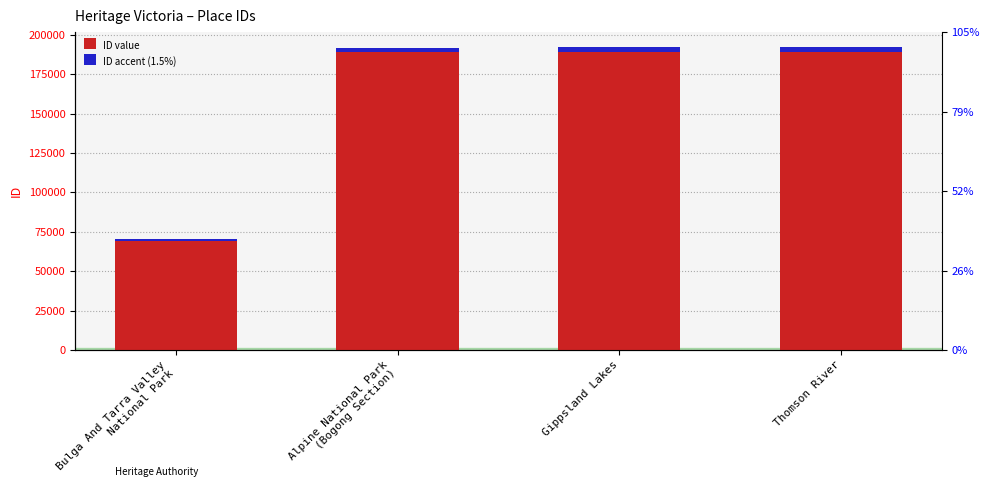

Reading left to right, list all the values displayed in this chart.

ID value: Bulga And Tarra Valley
National Park=70485.0	Alpine National Park
(Bogong Section)=191860.0	Gippsland Lakes=191888.0	Thomson River=192047.0
ID accent (1.5%): Bulga And Tarra Valley
National Park=1057.3	Alpine National Park
(Bogong Section)=2877.9	Gippsland Lakes=2878.3	Thomson River=2880.7